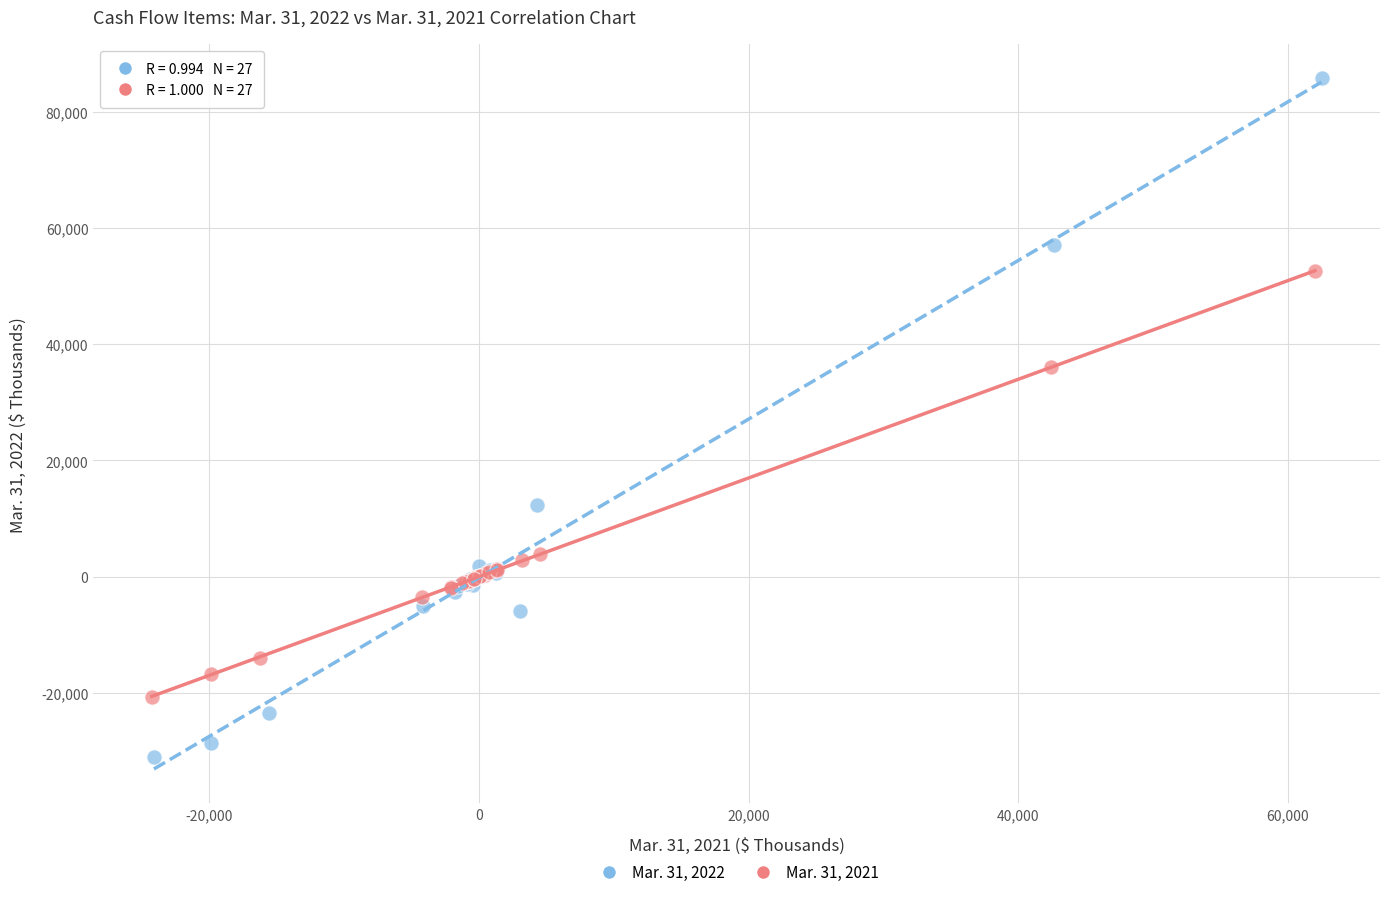

Which series has the widest spread of Y values?

Mar. 31, 2022